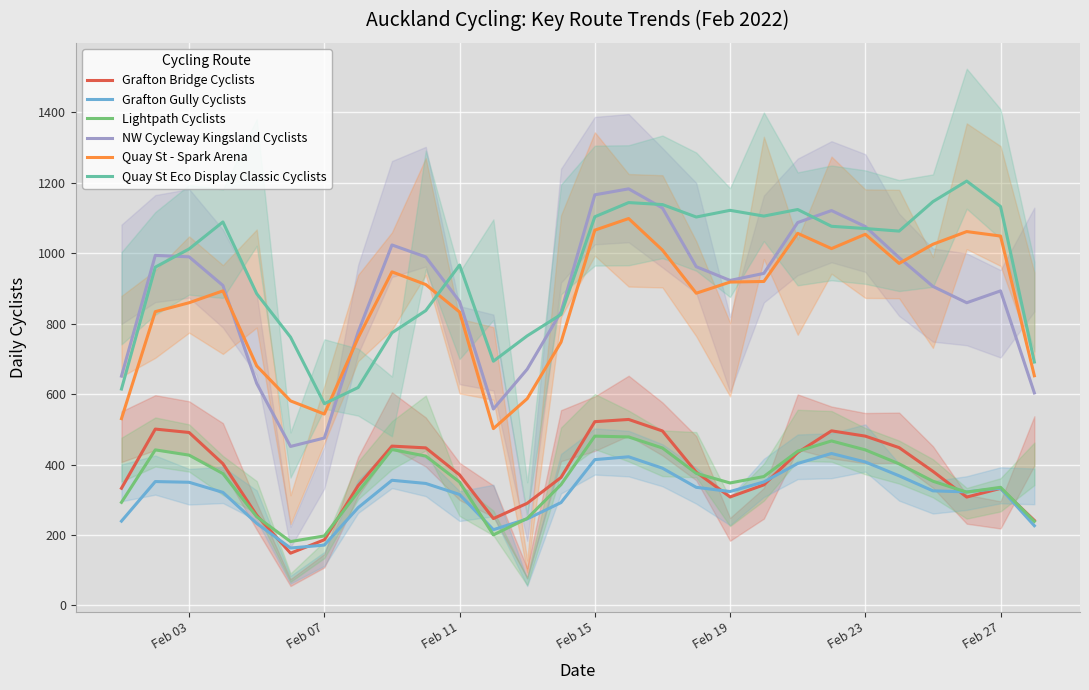

The value of Grafton Bridge Cyclists at Feb 11 is 370.7. True or false?

True